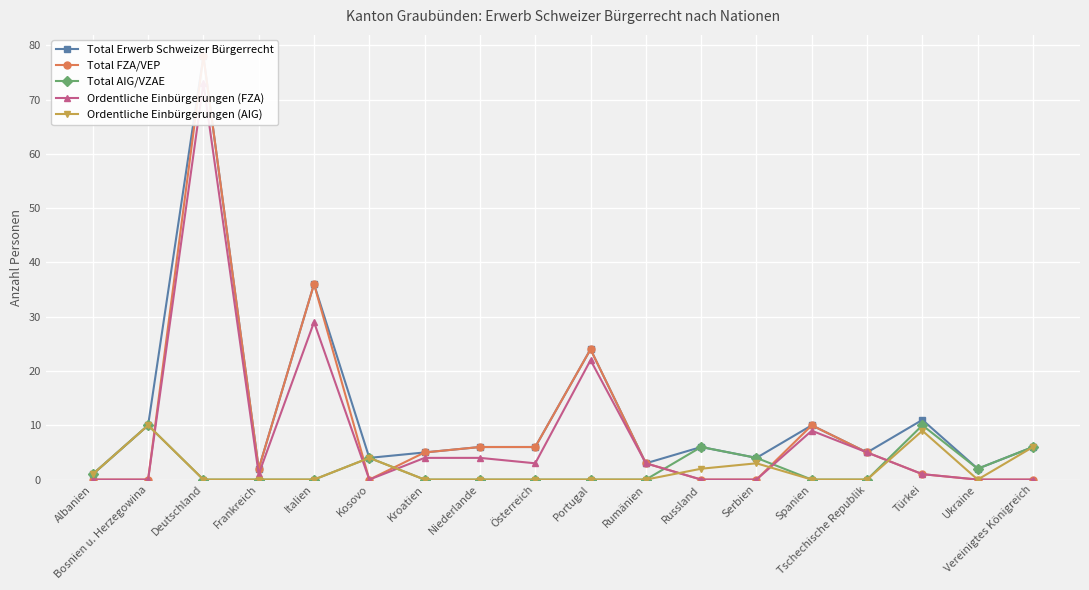

Rank the categories by Total AIG/VZAE value from highest to lowest.

Bosnien u. Herzegowina, Türkei, Russland, Vereinigtes Königreich, Kosovo, Serbien, Ukraine, Albanien, Deutschland, Frankreich, Italien, Kroatien, Niederlande, Österreich, Portugal, Rumänien, Spanien, Tschechische Republik